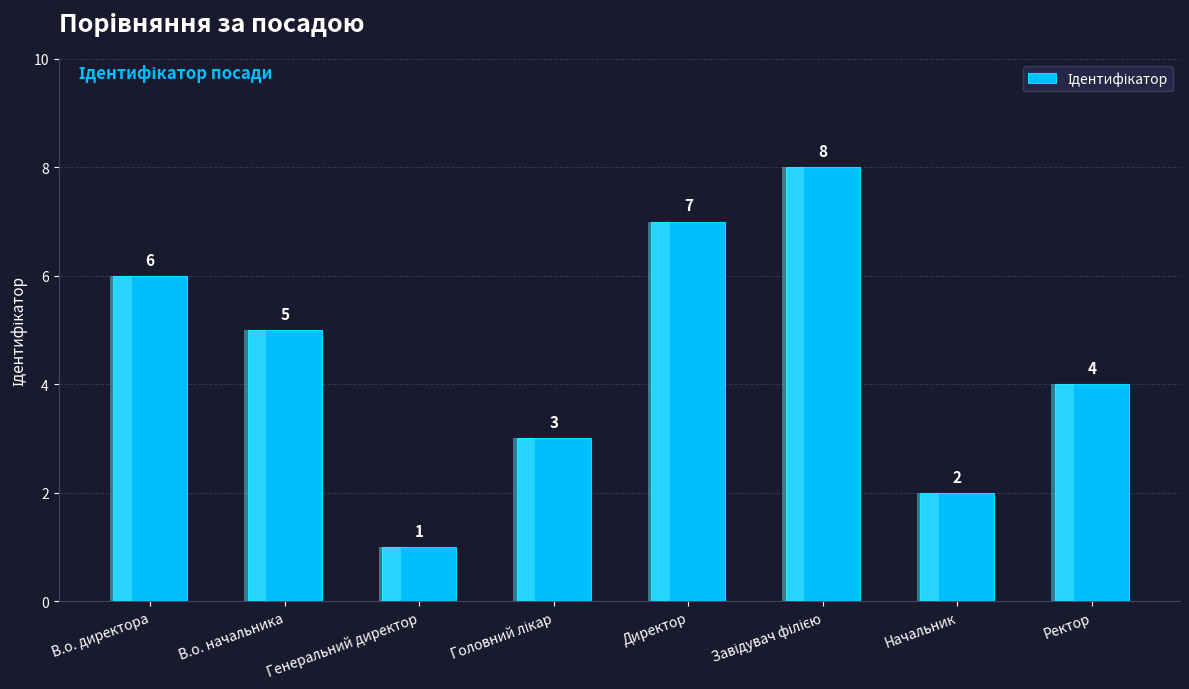

Between Начальник and Головний лікар, which is larger?

Головний лікар